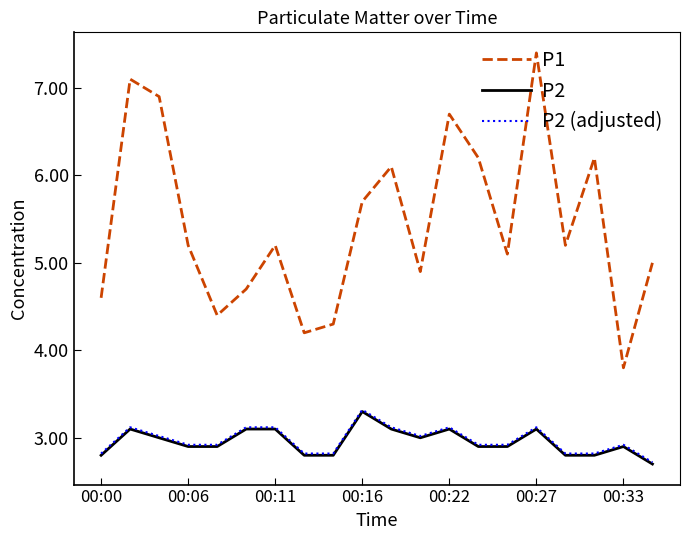

Reading left to right, transcribe all the data shown in this chart.

P1: 4.6	7.1	6.9	5.2	4.4	4.7	5.2	4.2	4.3	5.7	6.1	4.9	6.7	6.2	5.1	7.4	5.2	6.2	3.8	5.0
P2: 2.8	3.1	3.0	2.9	2.9	3.1	3.1	2.8	2.8	3.3	3.1	3.0	3.1	2.9	2.9	3.1	2.8	2.8	2.9	2.7
P2 (adjusted): 2.8	3.1	3.0	2.9	2.9	3.1	3.1	2.8	2.8	3.3	3.1	3.0	3.1	2.9	2.9	3.1	2.8	2.8	2.9	2.7